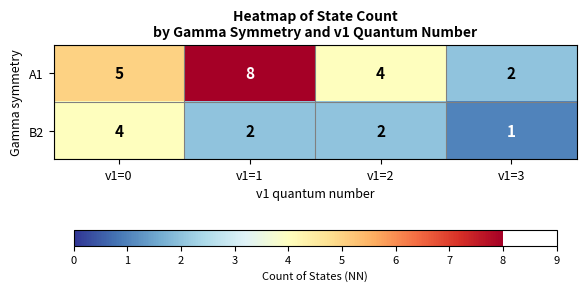

At which category does the chart reach its peak across all series?

v1=1